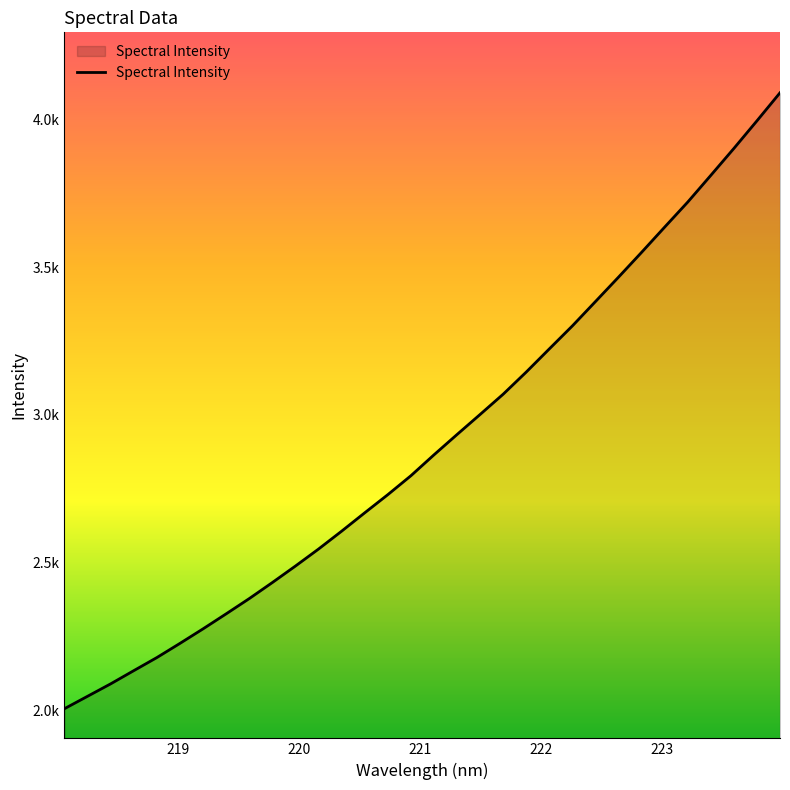

Does the chart display data point markers on the line(s)?

No